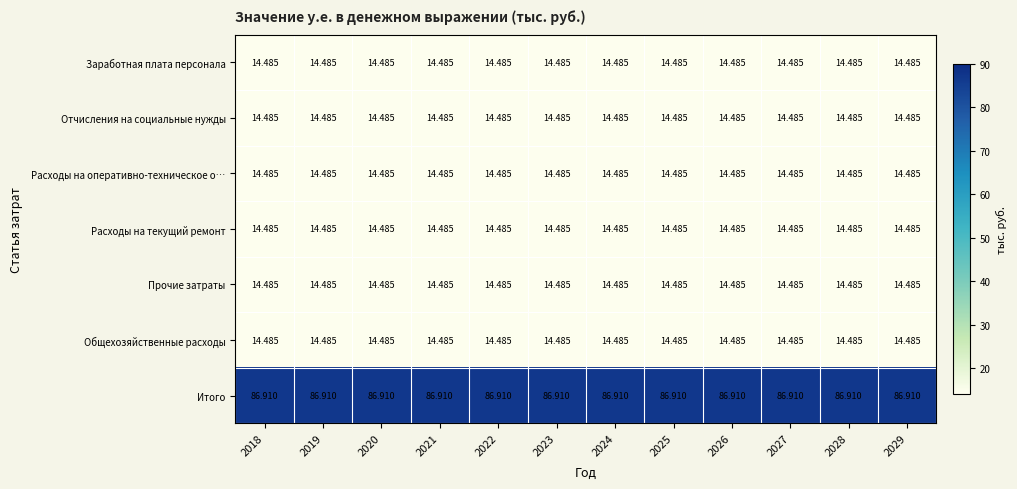

What is the total value across all series at 2028?

173.8